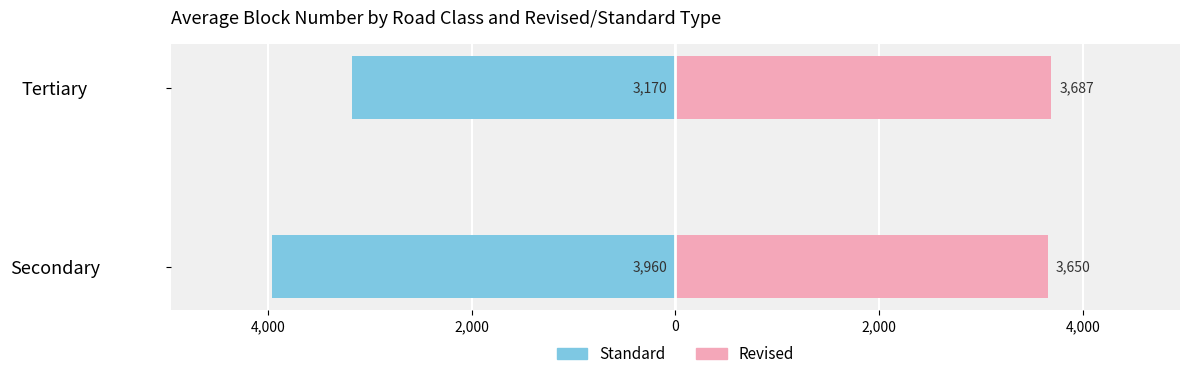

At Tertiary, list the series in order from largest to smallest.

Revised, Standard